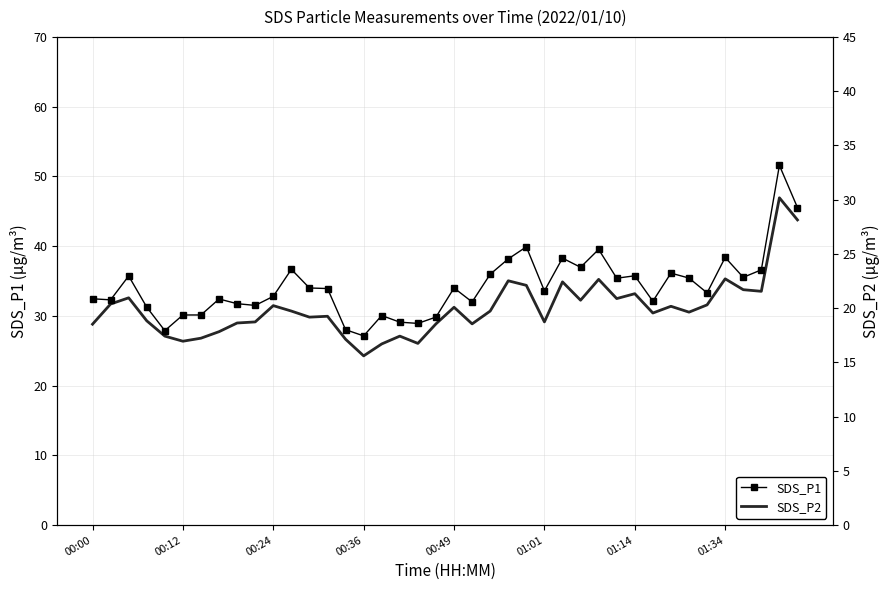

What is the label of the 1st point from the left?

00:00